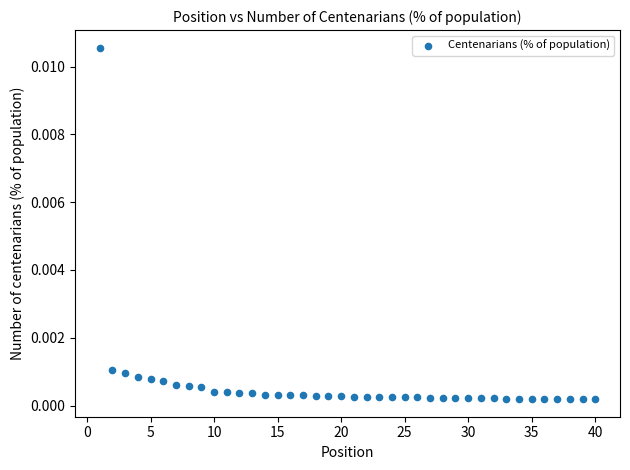

What is the range of X values (max minus min)?

39.0